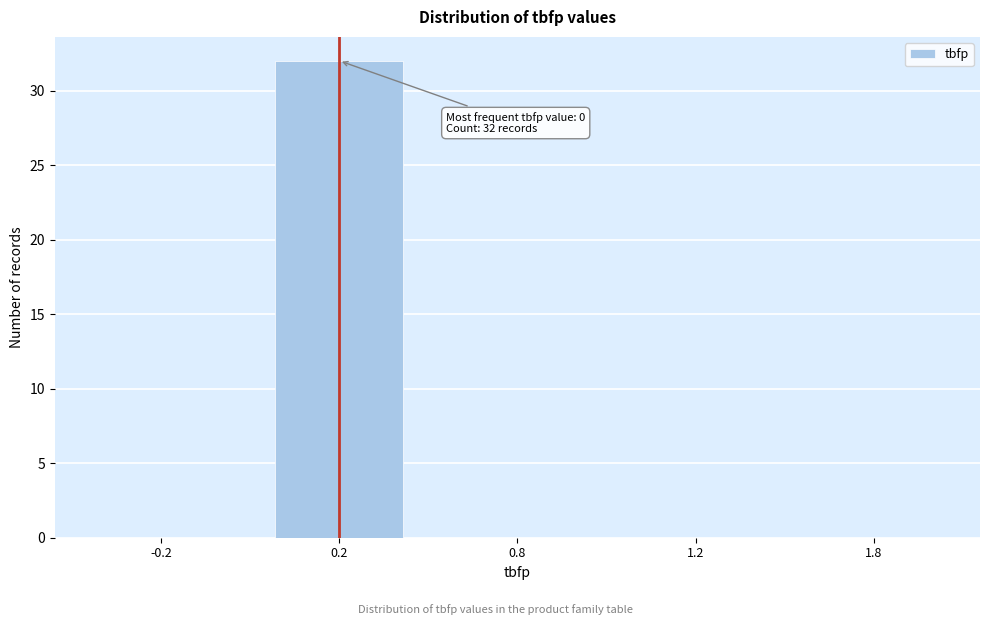

Reading left to right, what are all the values shown in this chart?

-0.2=0	0.2=32	0.8=0	1.2=0	1.8=0